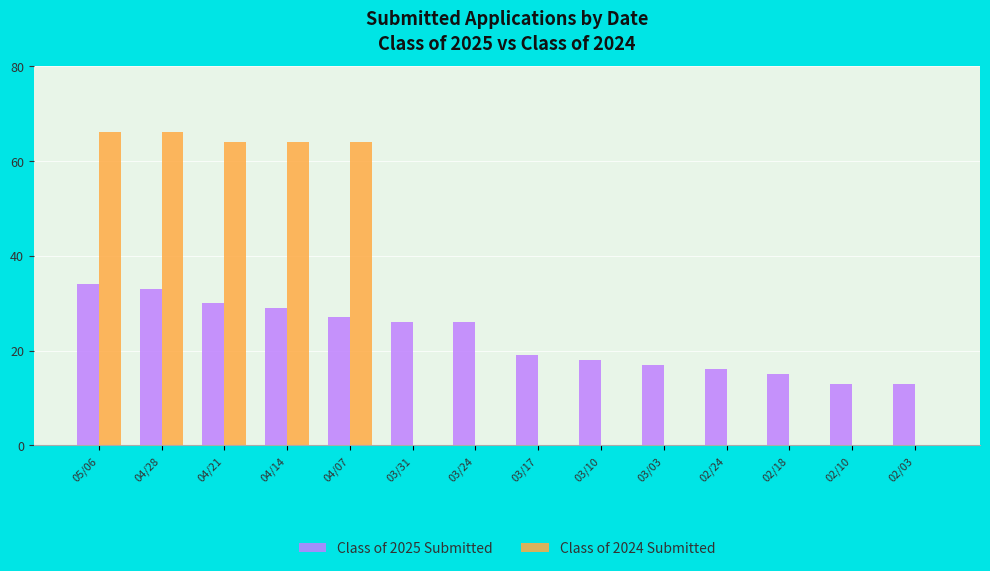

Which series changed the most between 04/14 and 02/10?

Class of 2024 Submitted